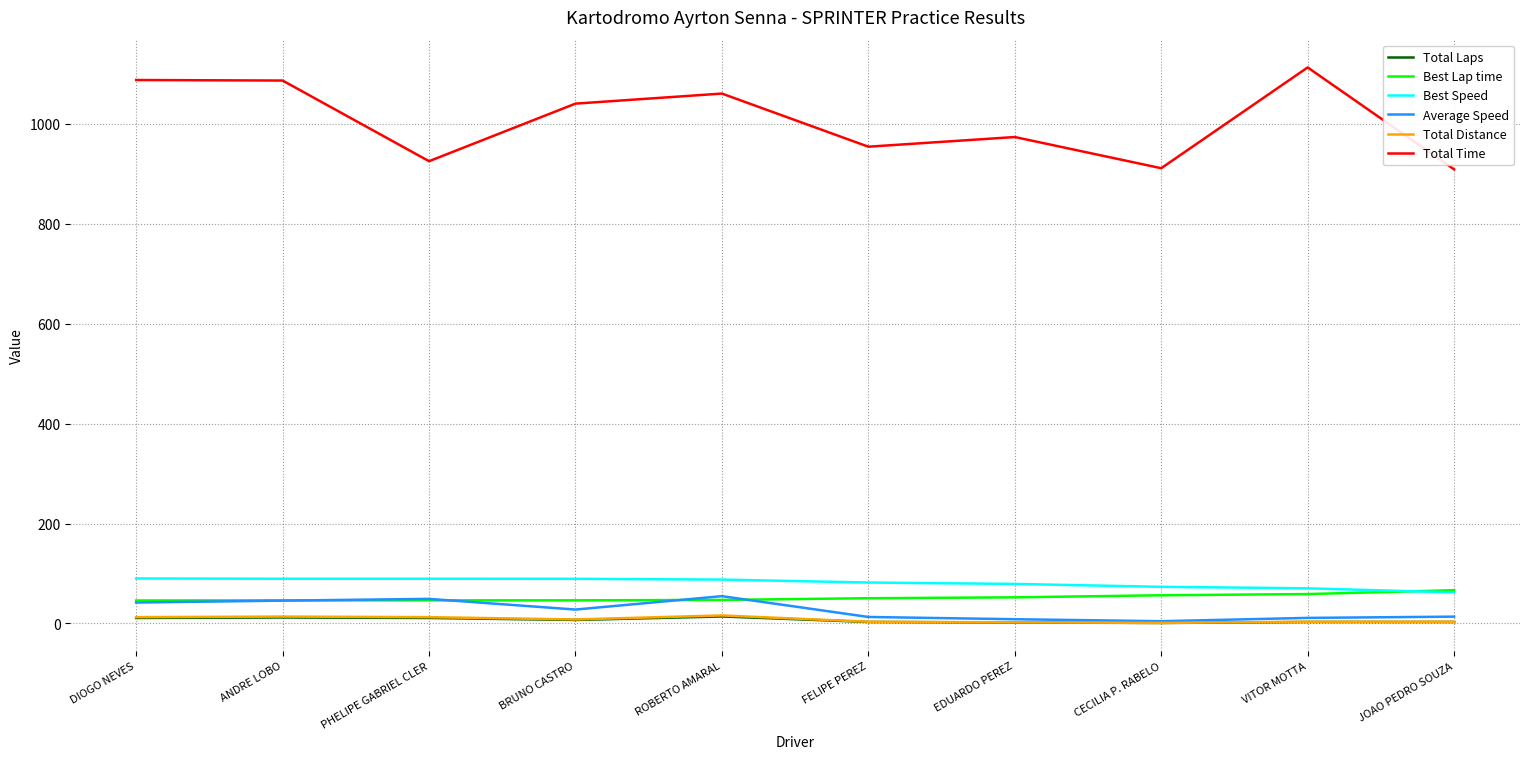

What is the average value of the Best Speed series?

81.3